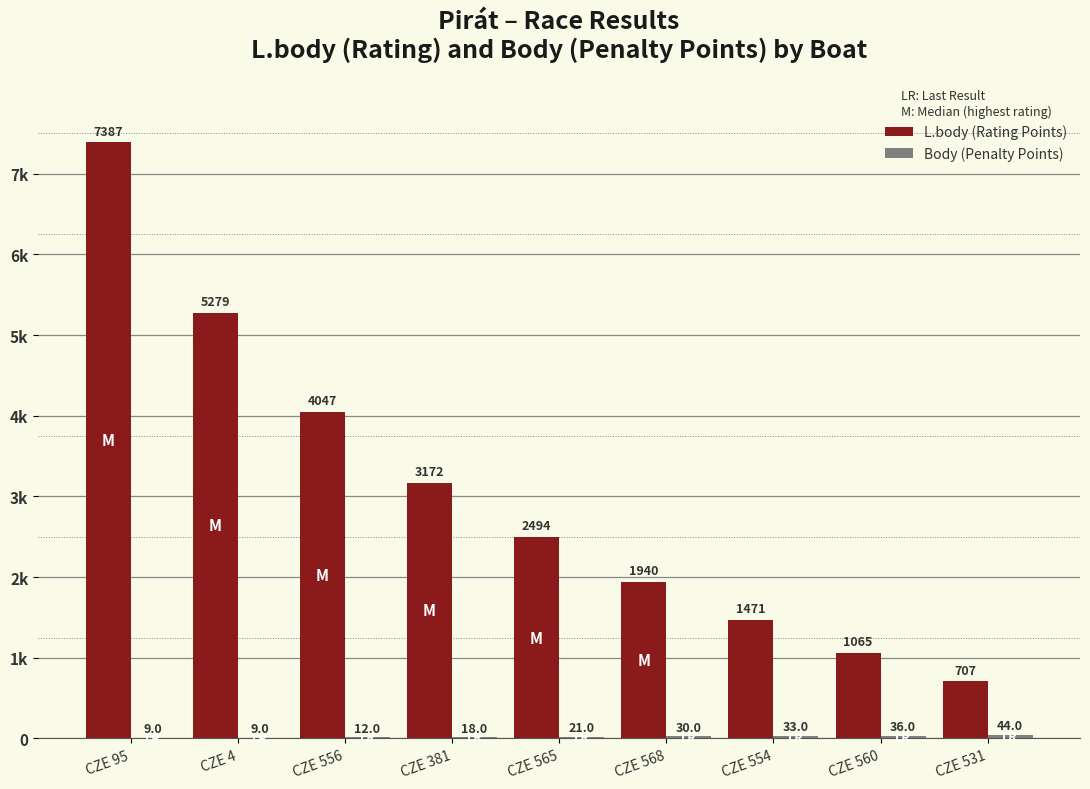

Does the chart contain stacked bars?

No